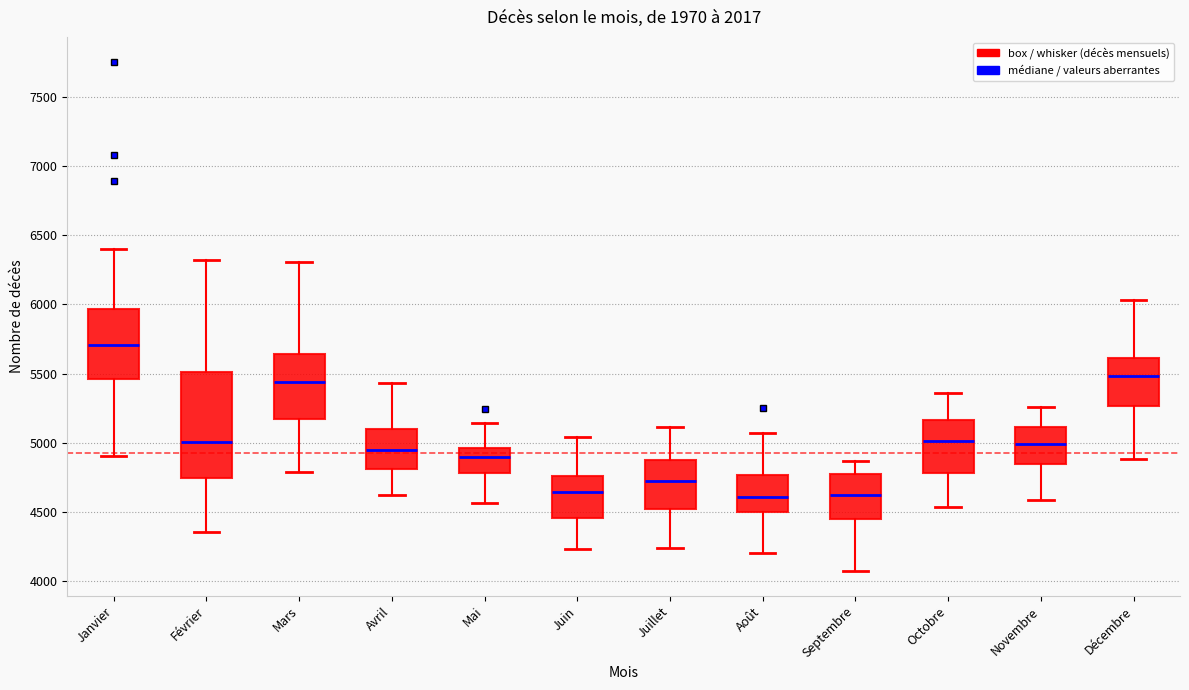

Reading left to right, read every box against the y-axis: the position of its median line, the range the box covers, and the ends of its whiskers. The values are not printed on the chart, so give them approximately, as read against the axis.

Janvier: median 5700, box 5450 to 5950, whiskers 4900 to 6400
Février: median 5000, box 4750 to 5500, whiskers 4350 to 6300
Mars: median 5450, box 5150 to 5650, whiskers 4800 to 6300
Avril: median 4950, box 4800 to 5100, whiskers 4650 to 5450
Mai: median 4900, box 4800 to 4950, whiskers 4550 to 5150
Juin: median 4650, box 4450 to 4750, whiskers 4250 to 5050
Juillet: median 4700, box 4500 to 4900, whiskers 4250 to 5100
Août: median 4600, box 4500 to 4750, whiskers 4200 to 5050
Septembre: median 4650, box 4450 to 4800, whiskers 4100 to 4850
Octobre: median 5000, box 4800 to 5150, whiskers 4550 to 5350
Novembre: median 5000, box 4850 to 5100, whiskers 4600 to 5250
Décembre: median 5500, box 5250 to 5600, whiskers 4900 to 6050